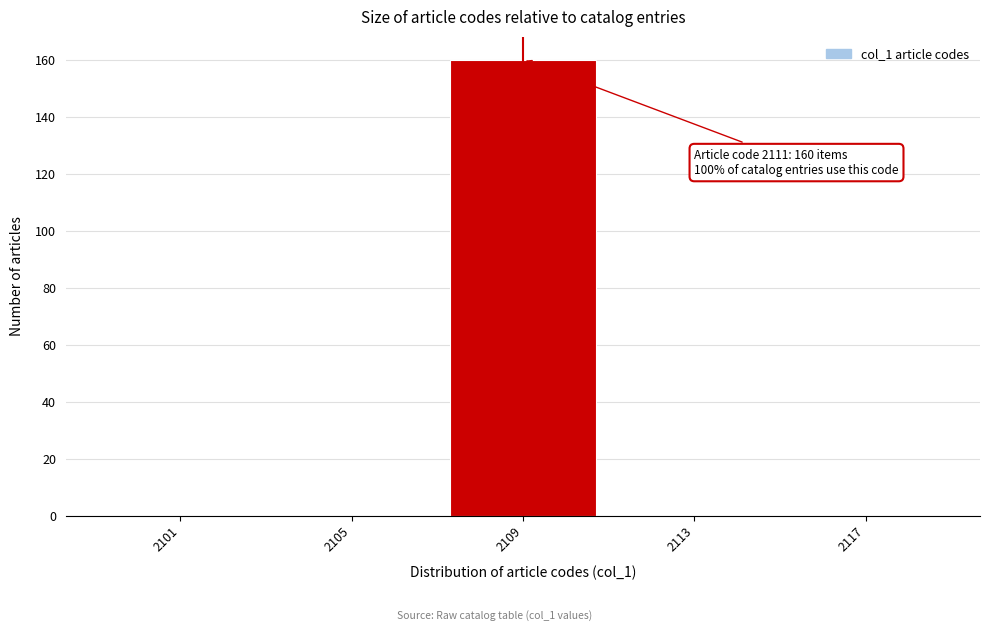

Reading right to left, transcribe all the data shown in this chart.

2117=0	2113=0	2109=160	2105=0	2101=0